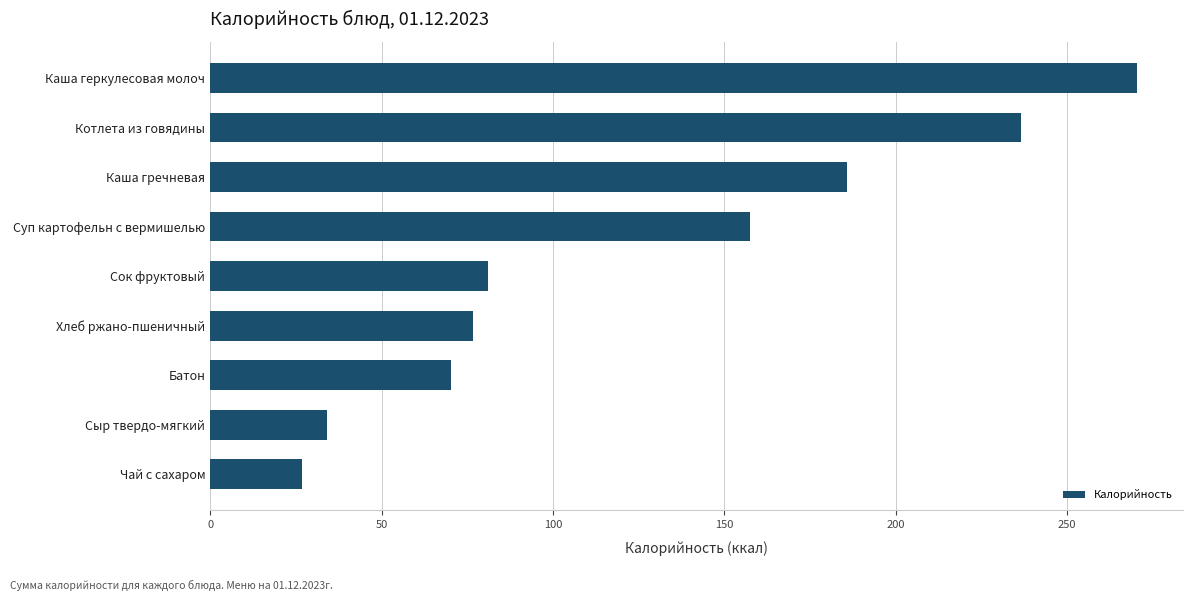

List the labels in order of value, smallest first.

Чай с сахаром, Сыр твердо-мягкий, Батон, Хлеб ржано-пшеничный, Сок фруктовый, Суп картофельн с вермишелью, Каша гречневая, Котлета из говядины, Каша геркулесовая молоч